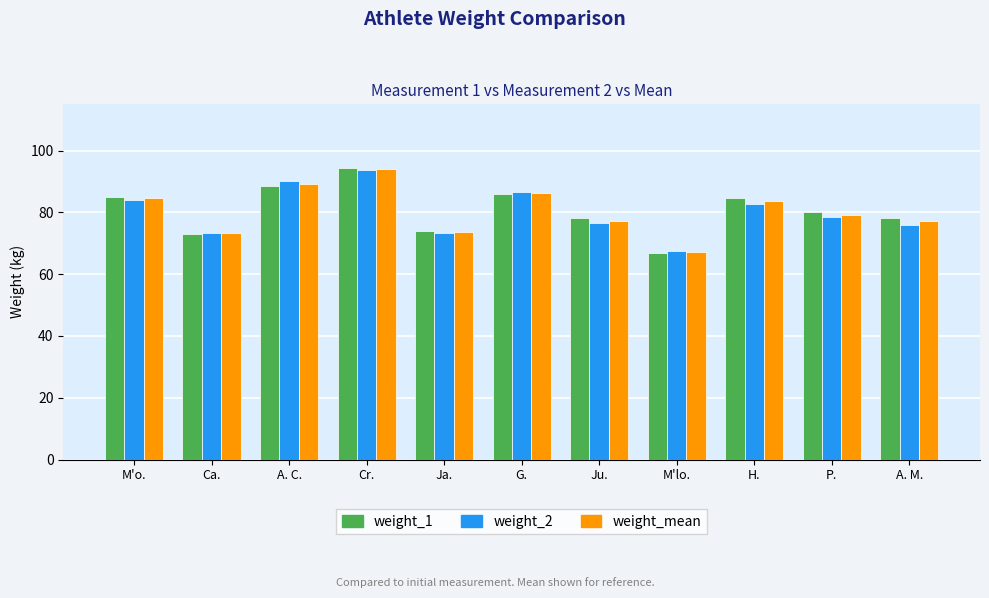

True or false: weight_1 has a value of 152.5 at Cr..

False